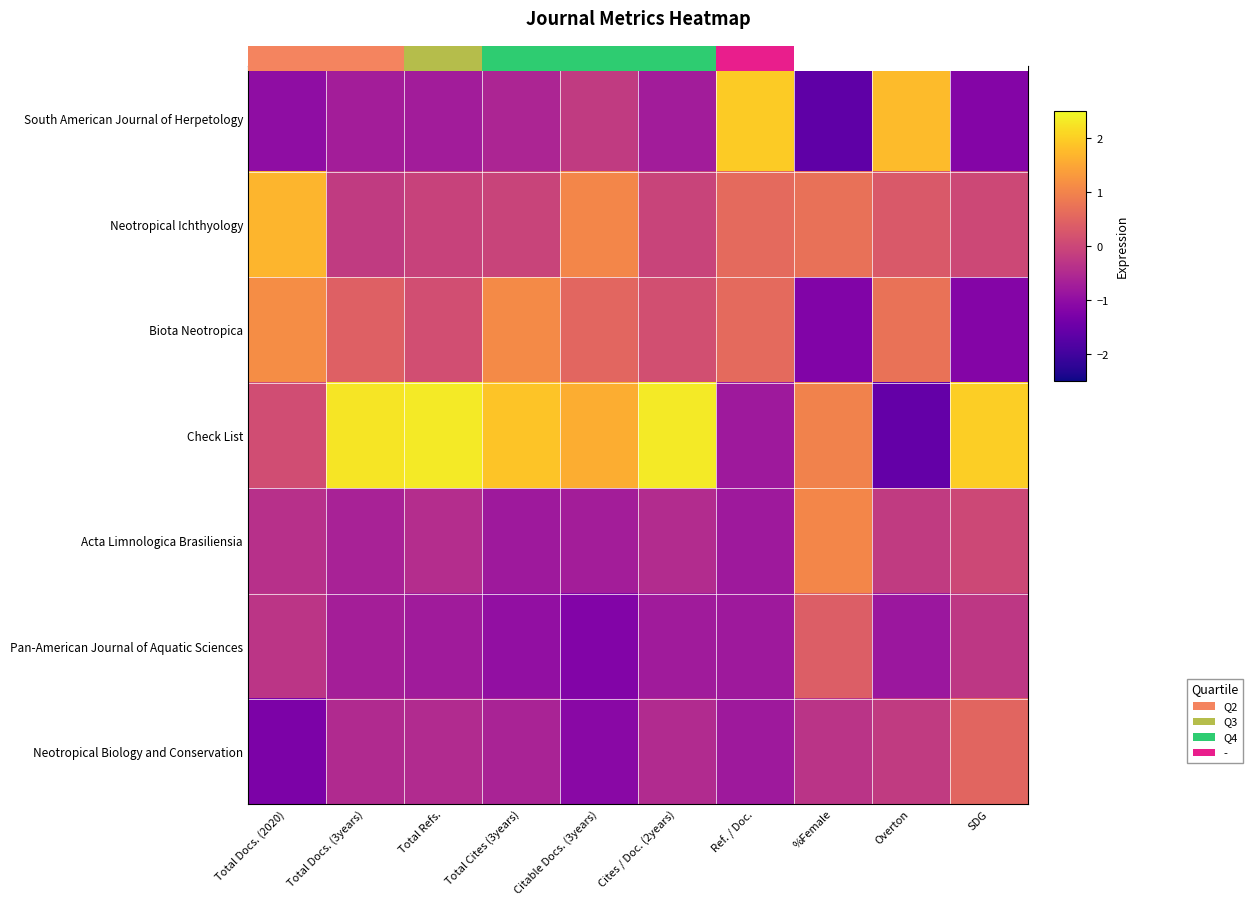

Between Total Docs. (2020) and Citable Docs. (3years), which series saw the biggest shift?

Check List